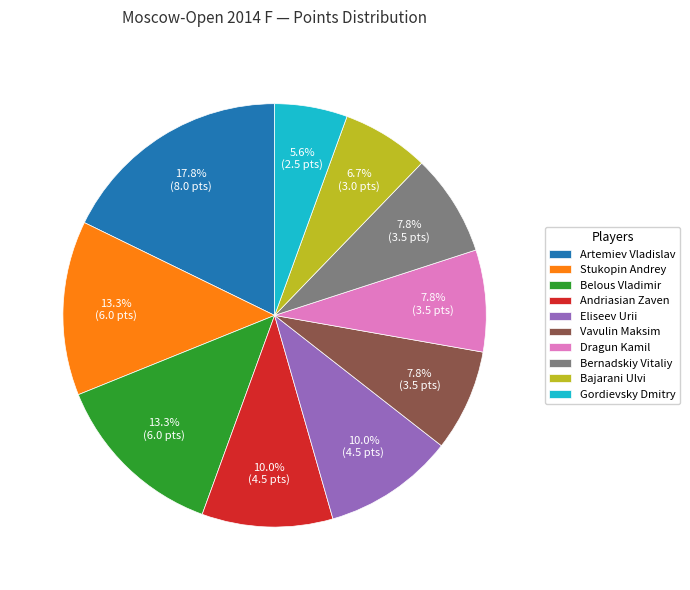

Count the number of slices in the pie.

10